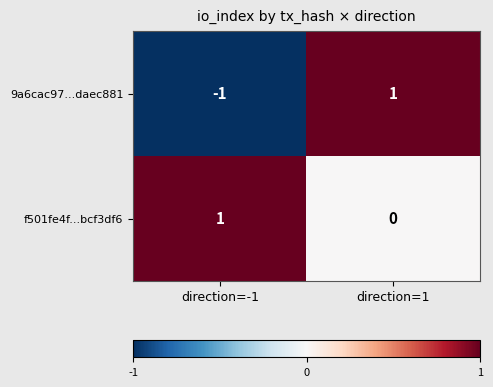

Which series has the largest range (max minus min)?

9a6cac97...daec881